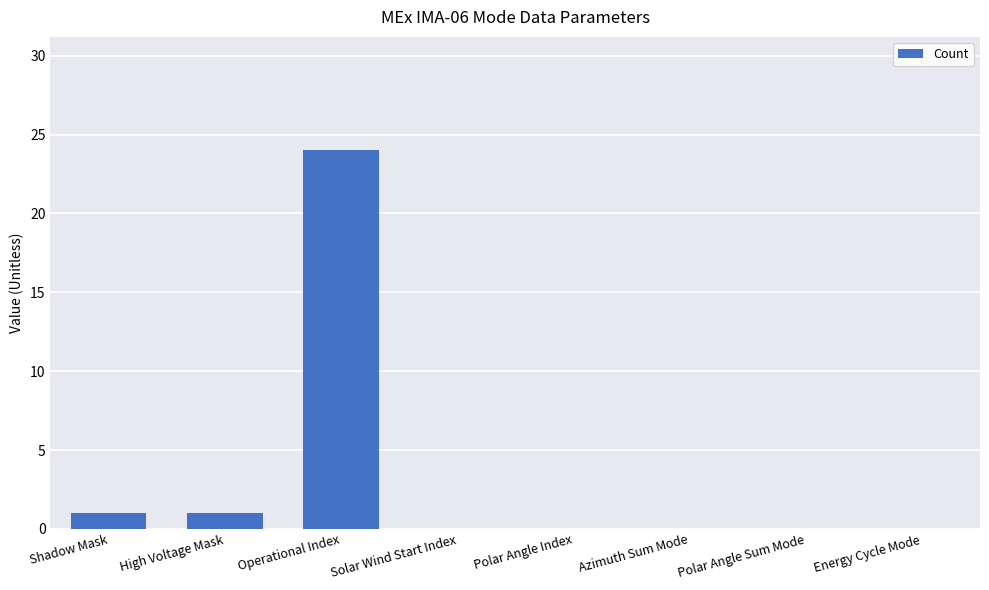

What is the greatest value displayed?

24